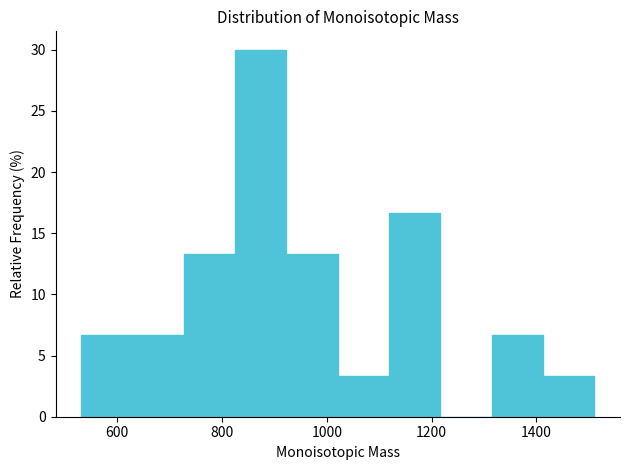

What is the height of the bar covering 1020 to 1120 on the x-axis? Neither the bar edges nor the heights are printed on the chart, so give them approximately, as read against the axes.

3.5